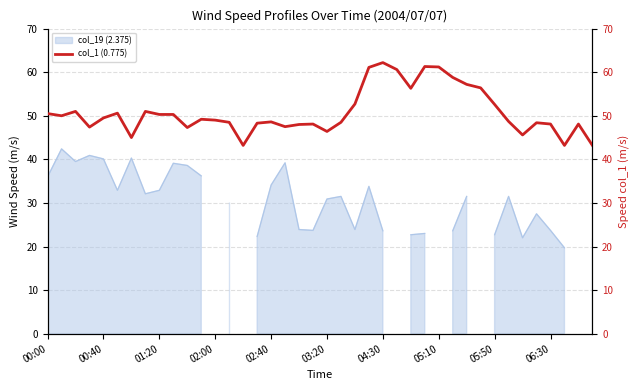

What is the change in value from 05:10 to 27?

+10.3